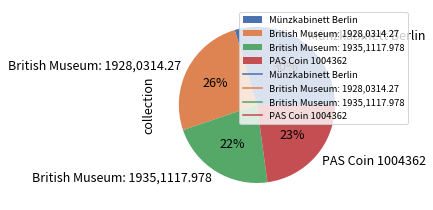

Which category has the biggest portion of the pie?

Münzkabinett Berlin